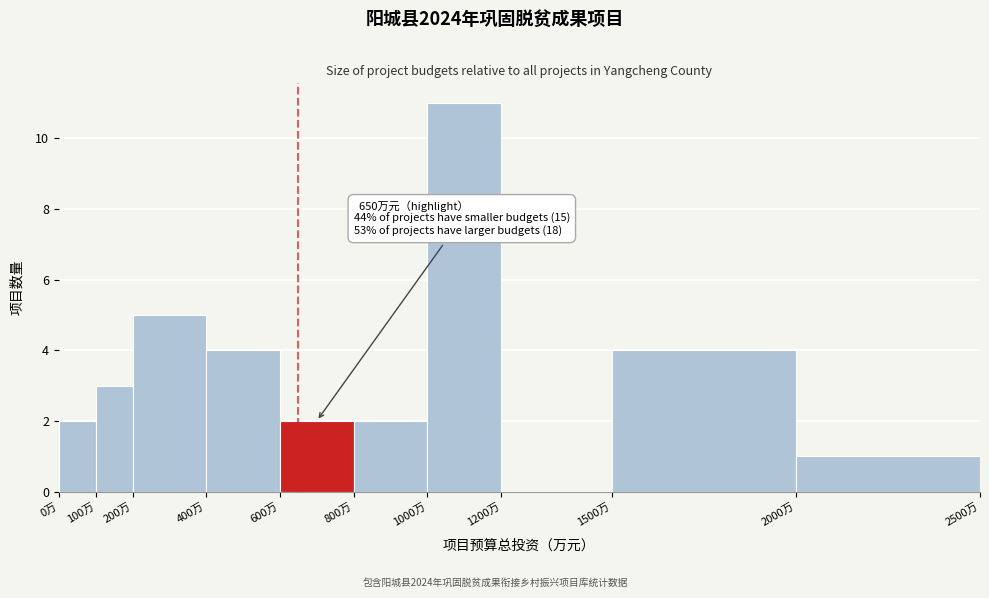

Over which range of the x-axis is the bar tallest?

1000 to 1200